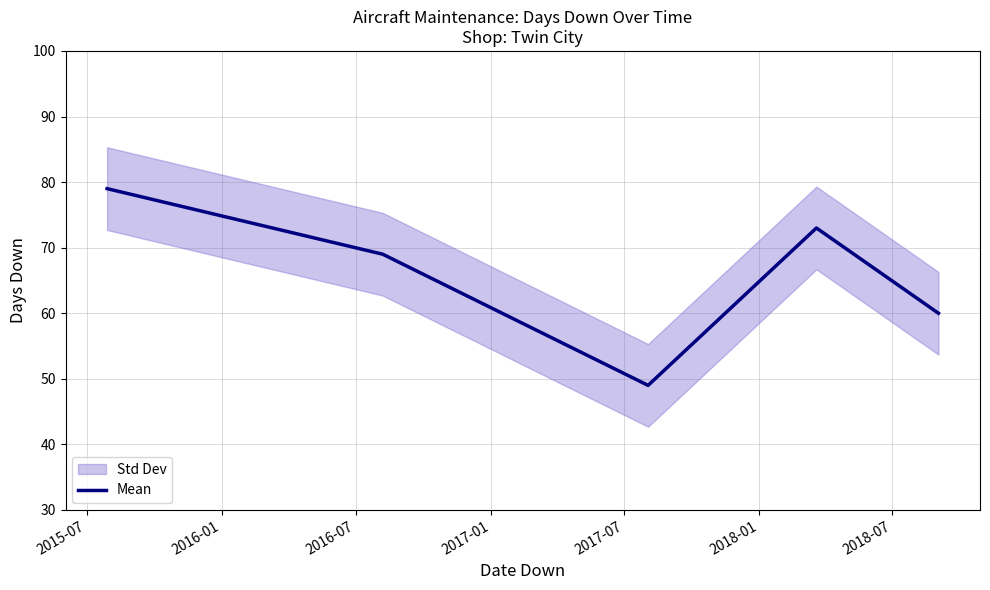

Reading left to right, transcribe all the data shown in this chart.

79	69	49	73	60